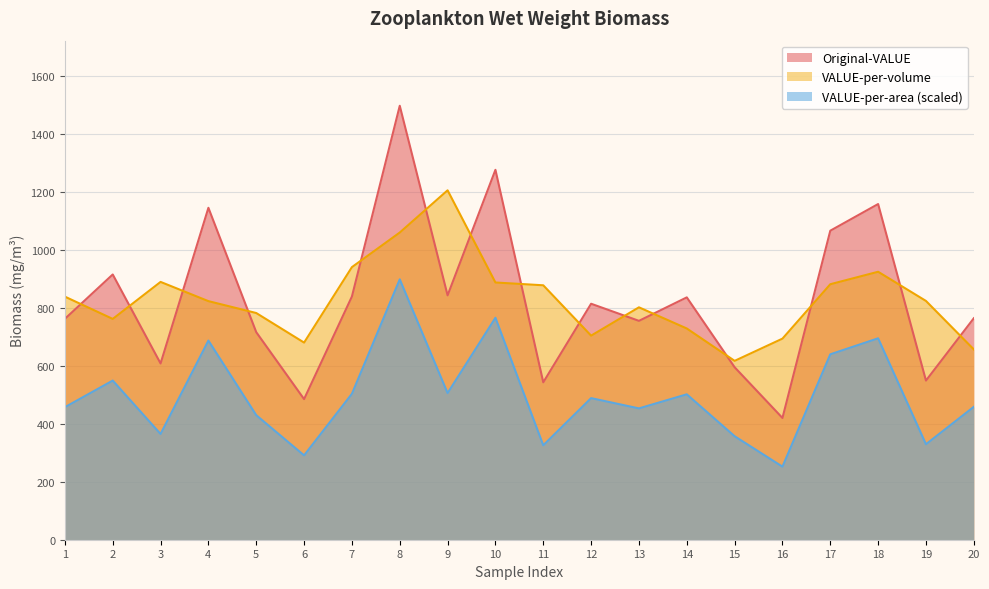

At how many categories does at least one series exceed 1405?

1